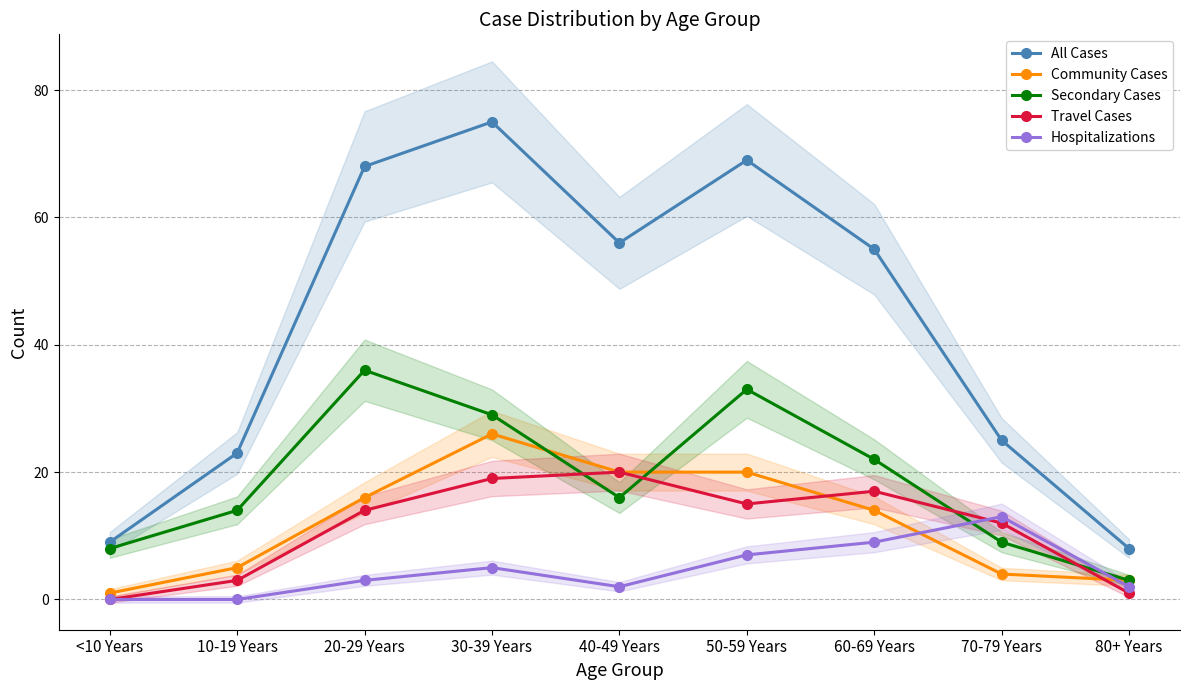

Which series changed the most between 70-79 Years and 80+ Years?

All Cases